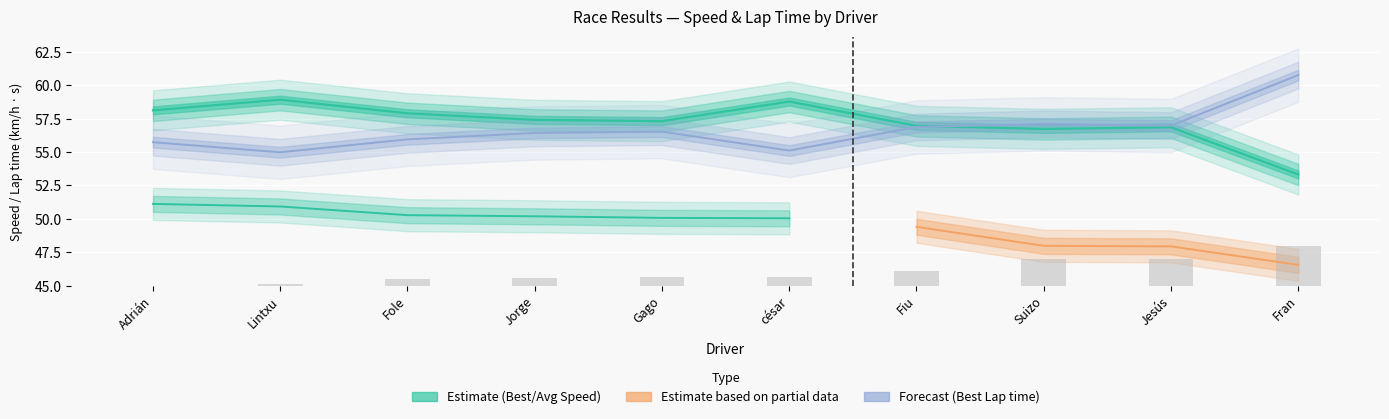

Between Jesús and Fole, which is larger?

Jesús